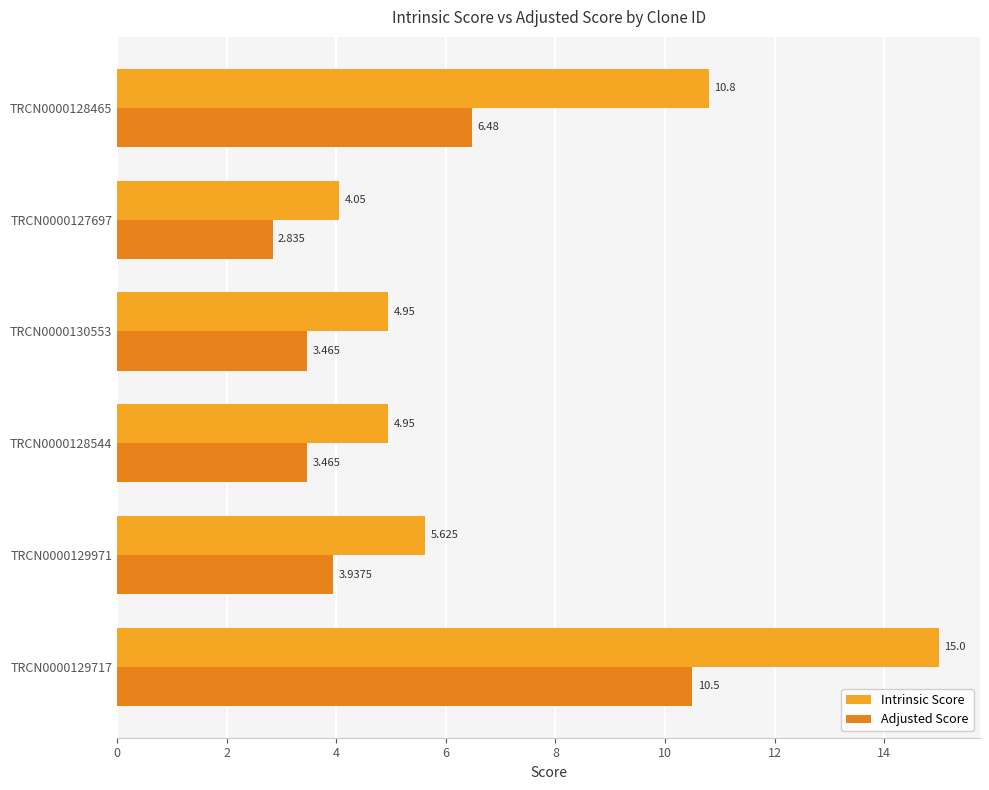

Which series has the largest total across all categories?

Intrinsic Score